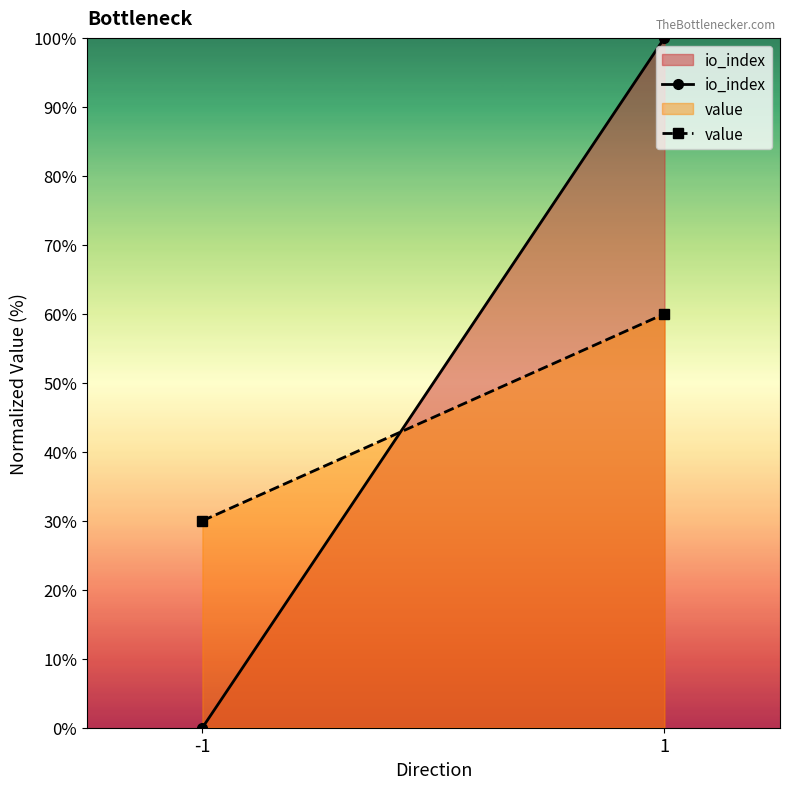

List the labels in order of value value, largest first.

1, -1